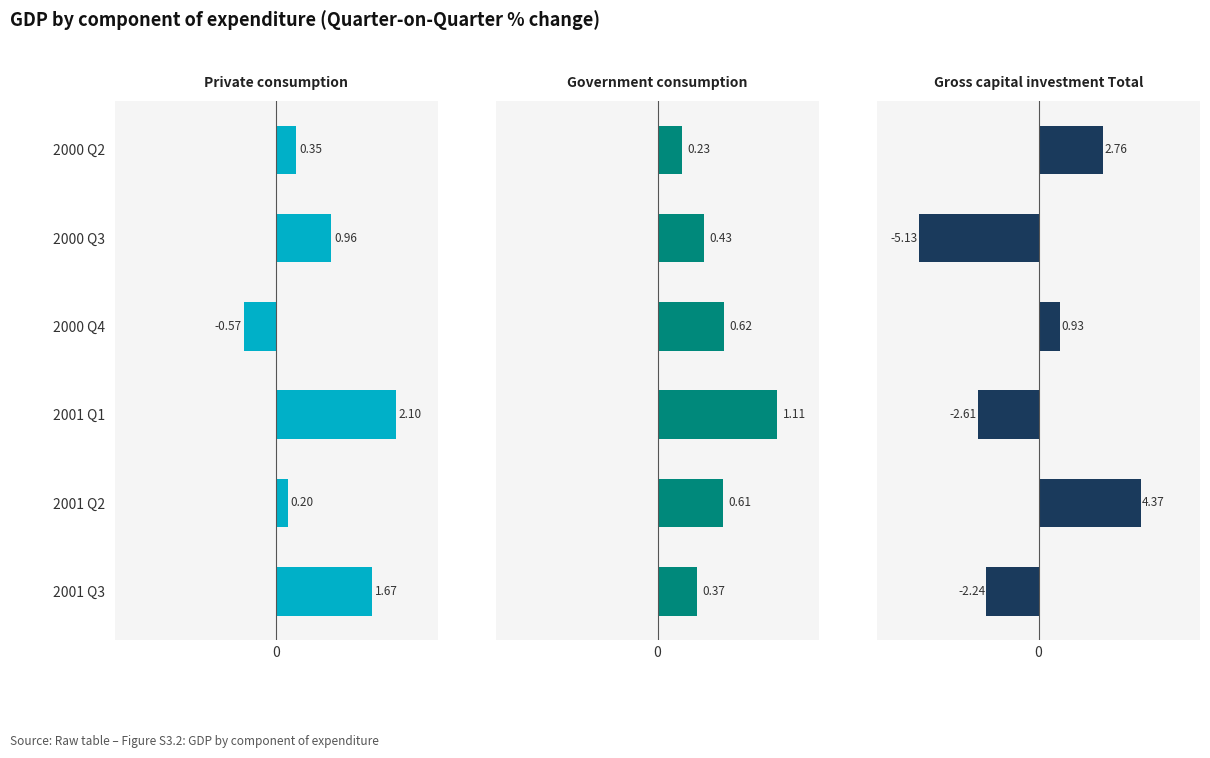

List the series in order of their overall mean, highest first.

Private consumption, Government consumption, Gross capital investment Total